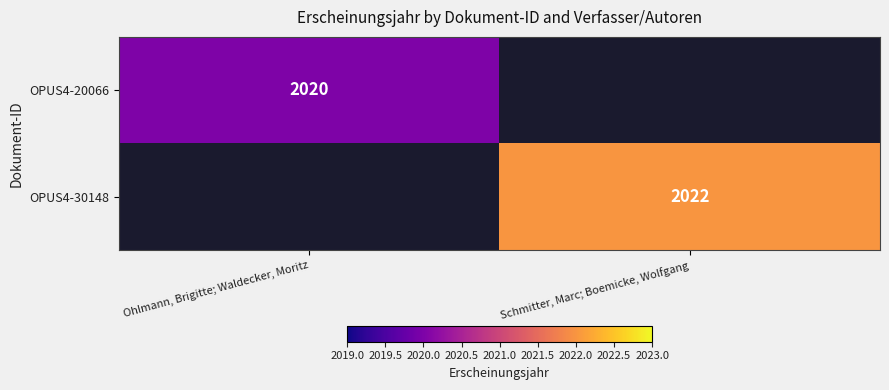

True or false: OPUS4-20066 has a value of 3565 at Ohlmann, Brigitte; Waldecker, Moritz.

False